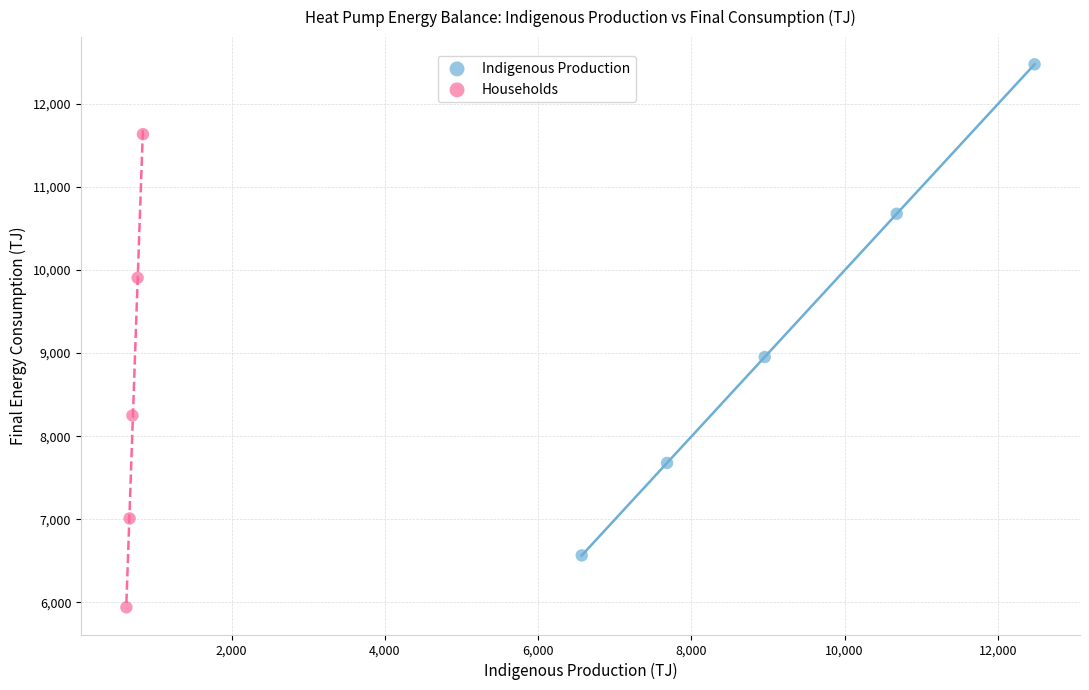

Which series has the widest spread of Y values?

Indigenous Production